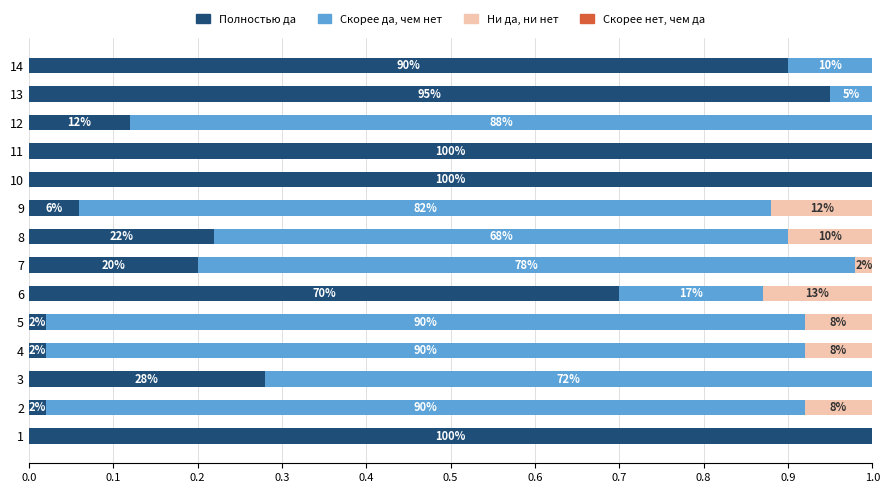

How many bars are there in each group?

4